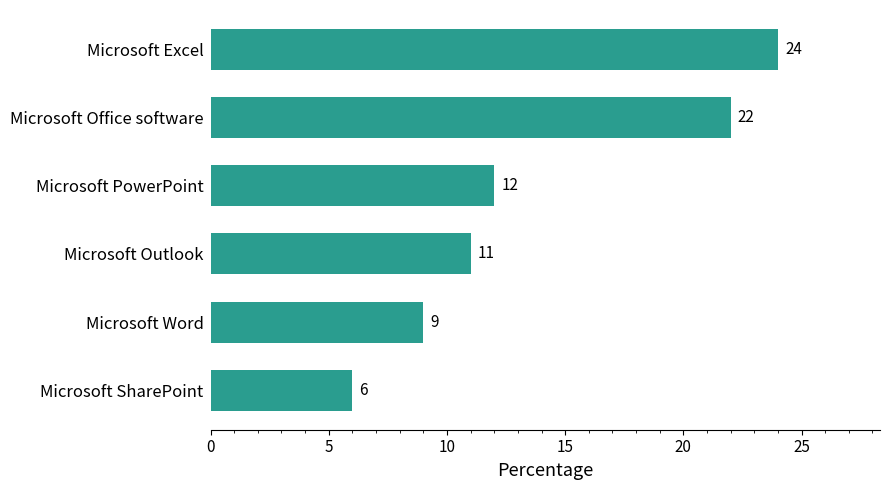

List the labels in order of value, smallest first.

Microsoft SharePoint, Microsoft Word, Microsoft Outlook, Microsoft PowerPoint, Microsoft Office software, Microsoft Excel